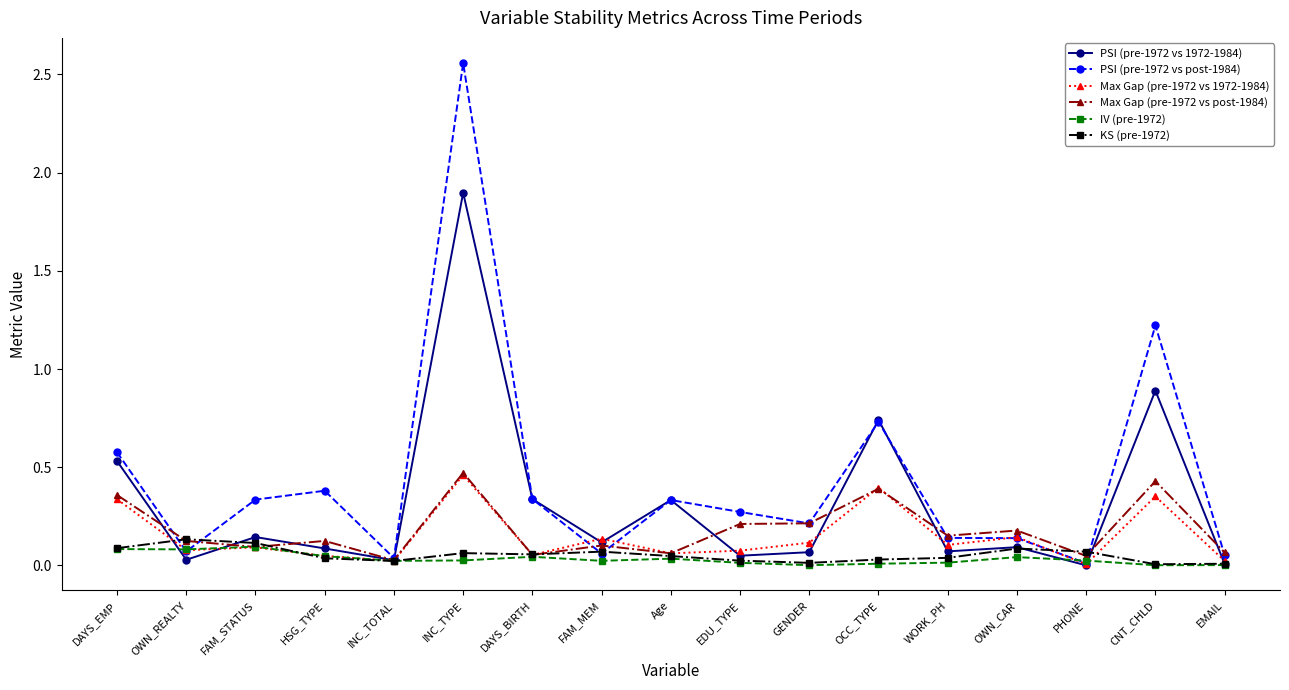

What is the label of the 12th point from the right?

INC_TYPE